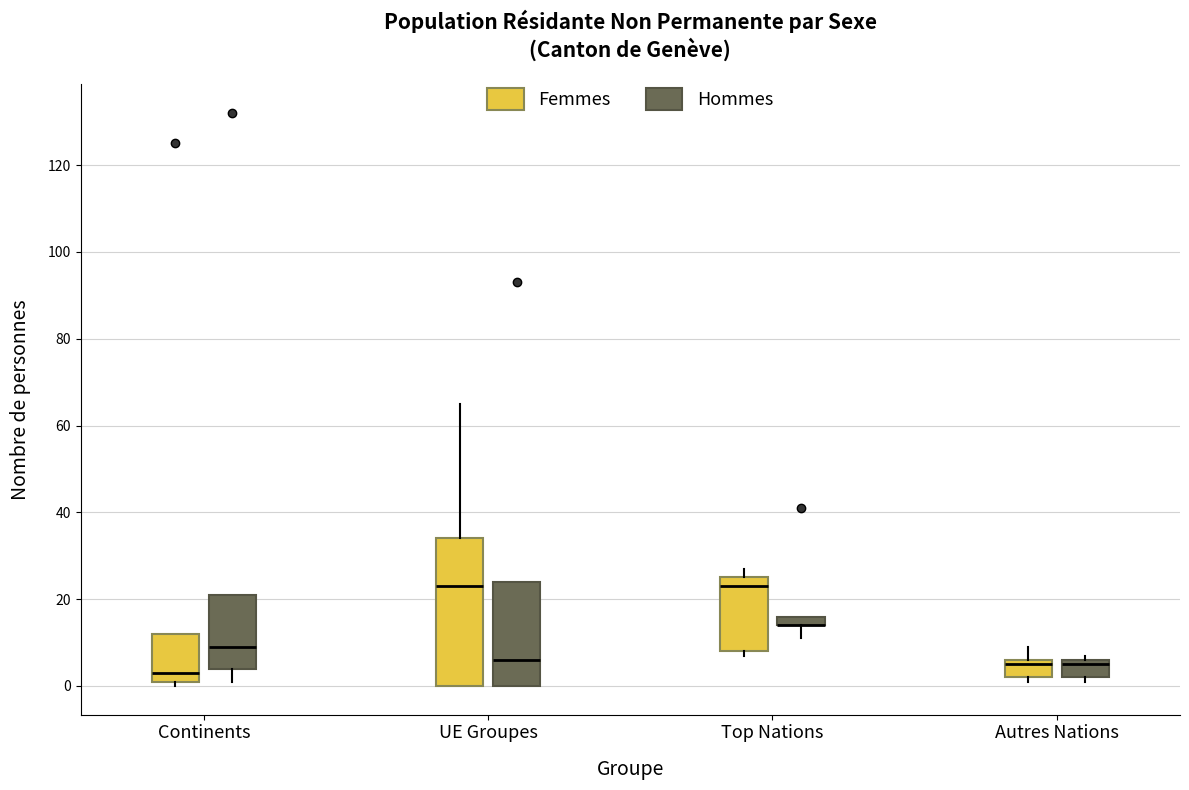

Comparing the boxes themselves (not the whiskers), which one is the tallest?

UE Groupes (Femmes)